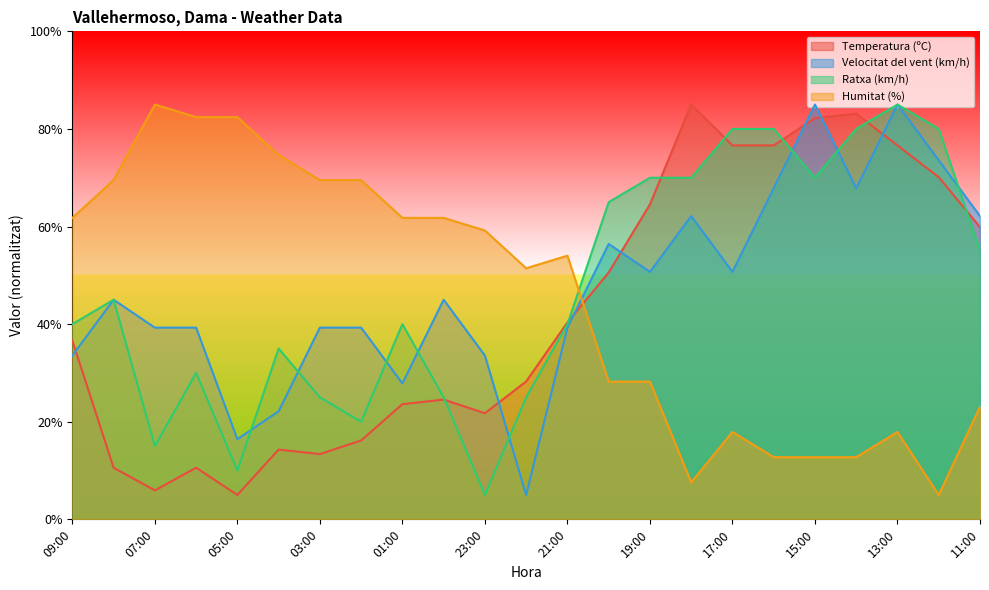

At which label does Humitat (%) first exceed 54?

09:00